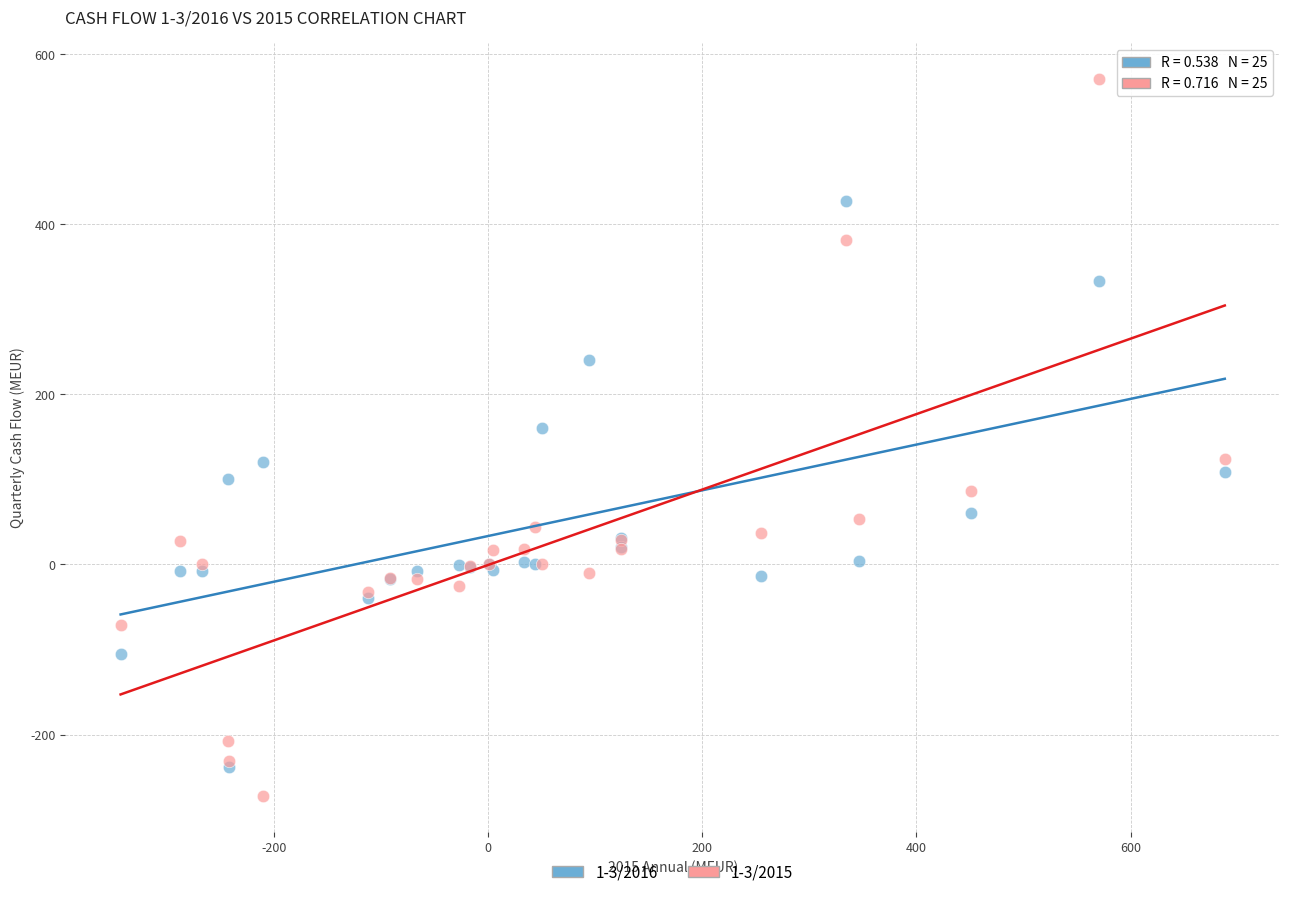

Across all series, what Y value is closest to 149?

160